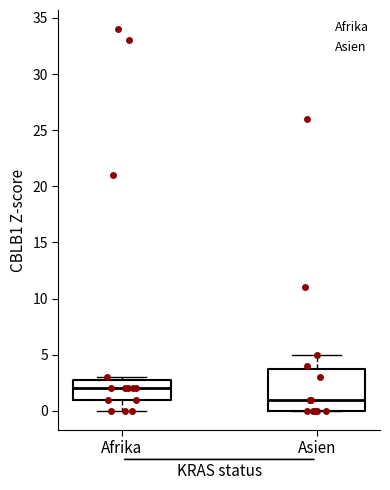

Reading left to right, read every box against the y-axis: the position of its median line, the range the box covers, and the ends of its whiskers. The values are not printed on the chart, so give them approximately, as read against the axis.

Afrika: median 2, box 1 to 3, whiskers 0 to 3 (just above the box's upper edge)
Asien: median 1, box 0 to 4, whiskers 0 to 5